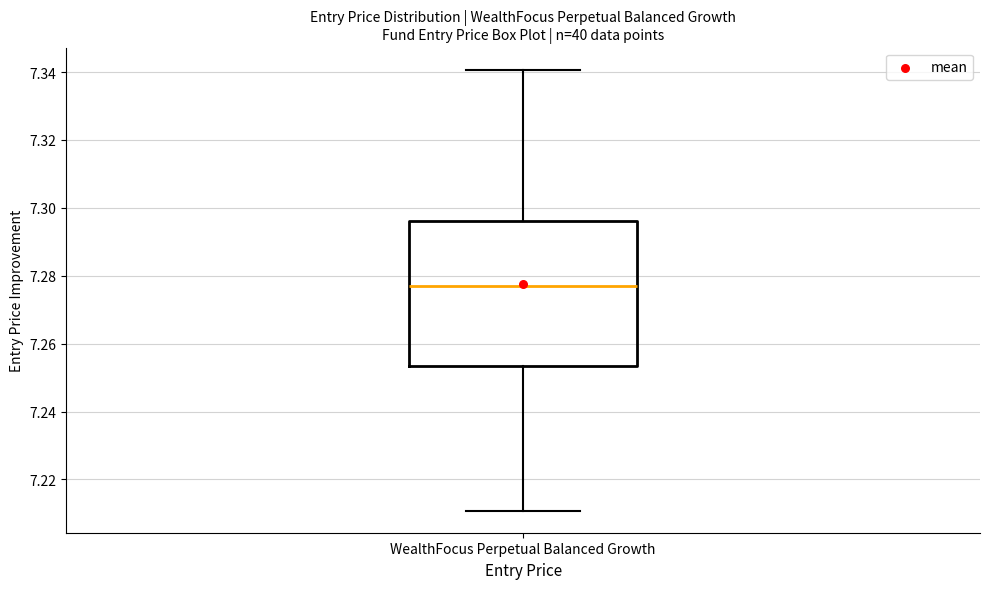

Transcribe this box plot: give where the median line is, the range the box spans, and where the two whiskers end, as read against the y-axis. The values are not printed on the chart, so give them approximately, as read against the axis.

median 7.278, box 7.254 to 7.296, whiskers 7.210 to 7.340